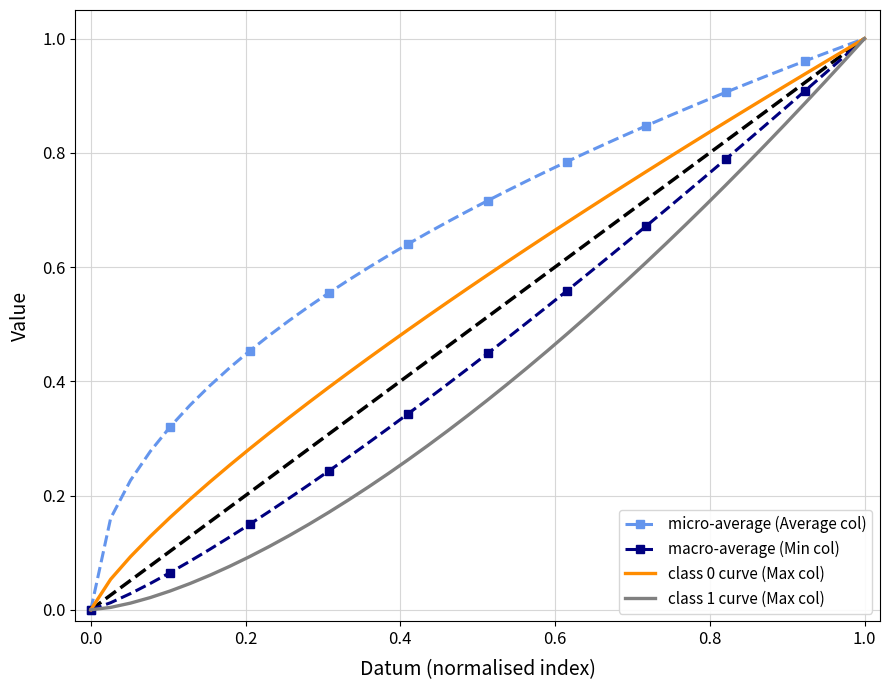

Which series has the largest total across all categories?

micro-average (Average col)